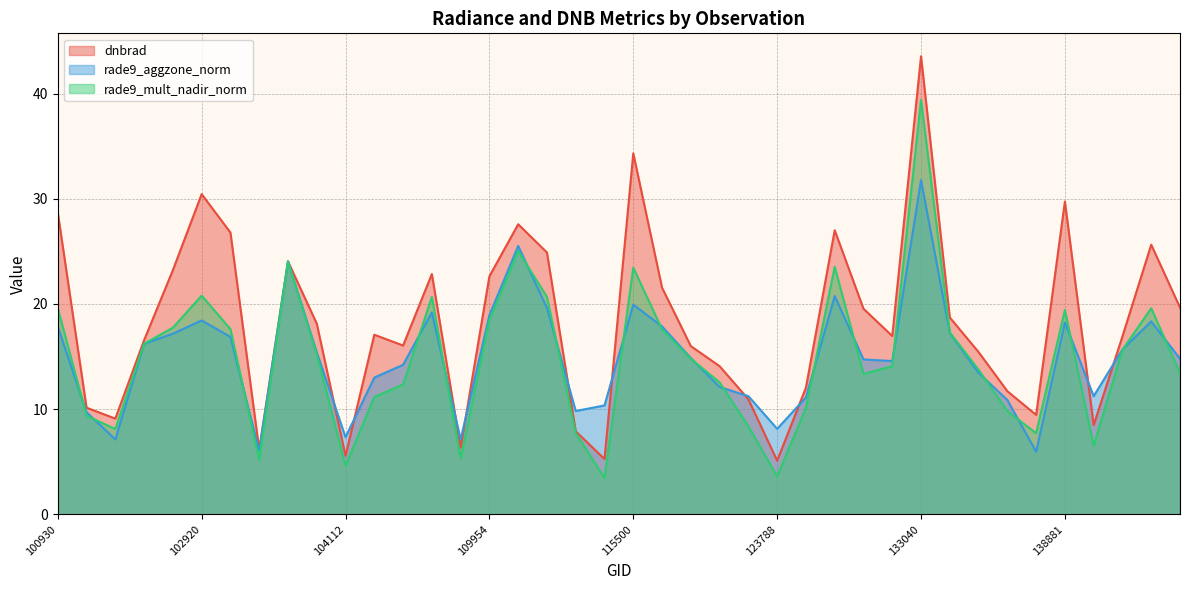

What is the smallest value displayed?

3.5